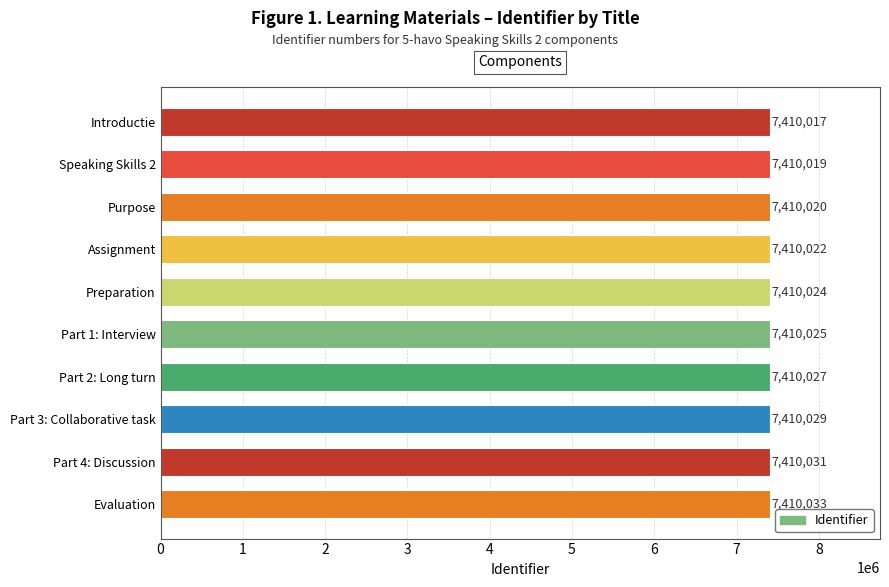

Is it true that the value at Speaking Skills 2 is 2770921?

False